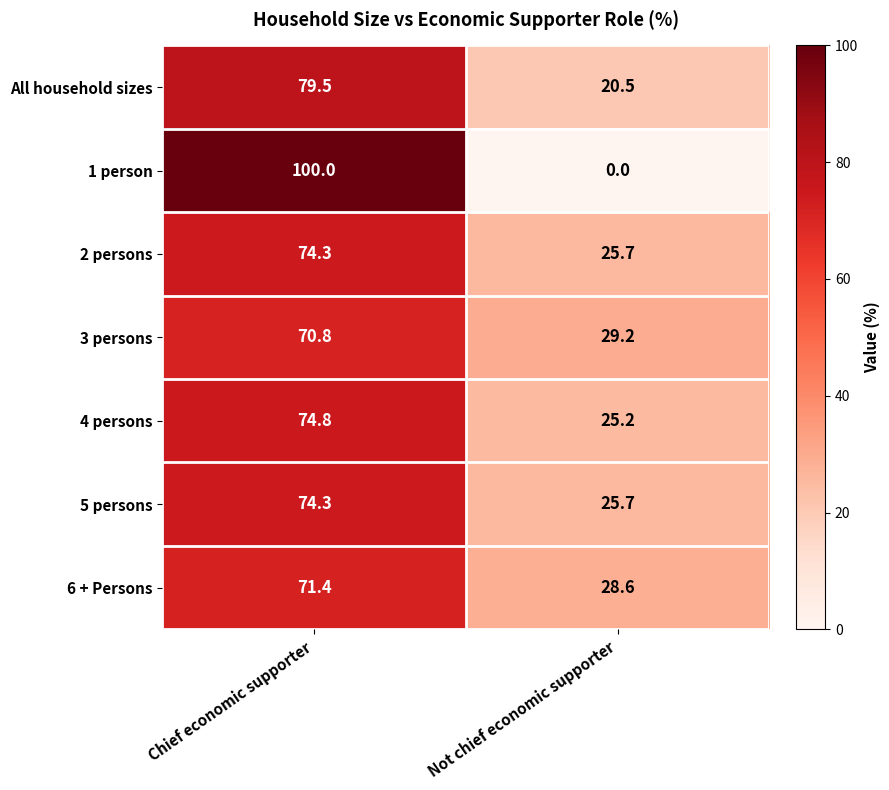

How many series are shown in this chart?

7